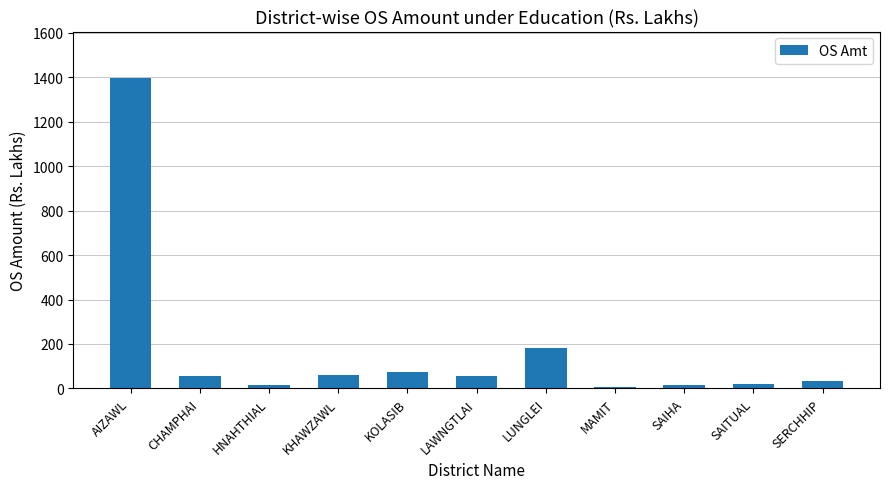

Between MAMIT and CHAMPHAI, which is larger?

CHAMPHAI